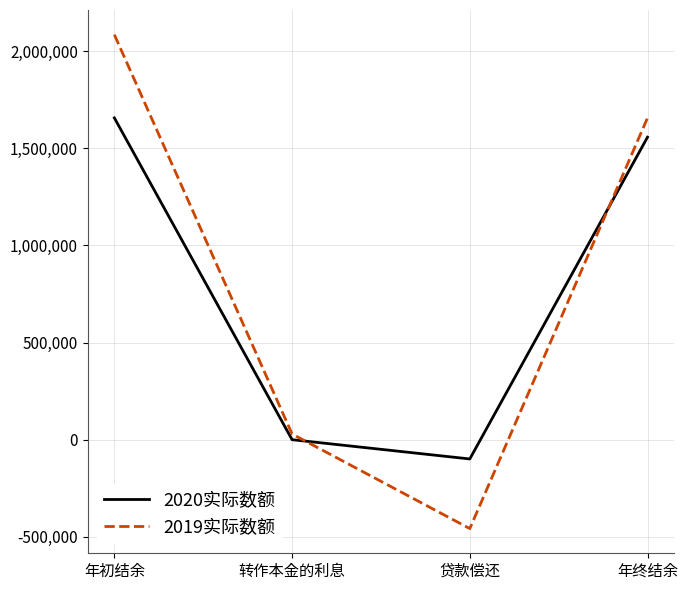

What is the difference between the maximum and minimum values in the 2019实际数额 series?

2542678